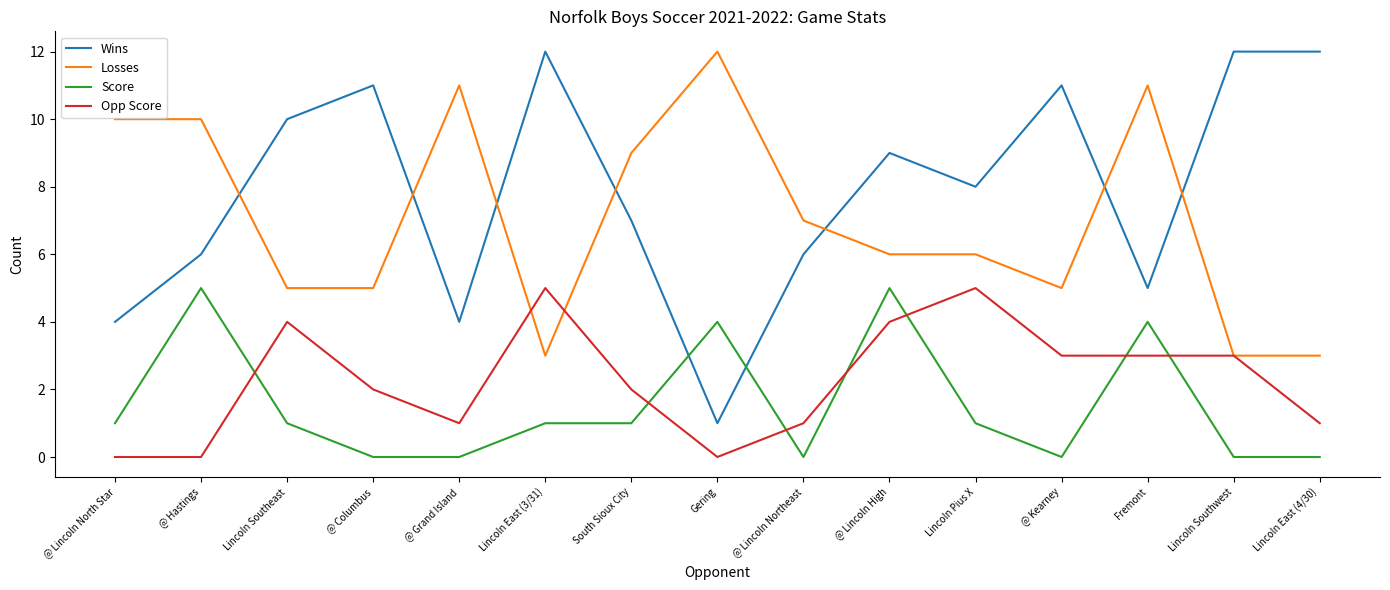

At which label is Losses closest to 7?

@ Lincoln Northeast